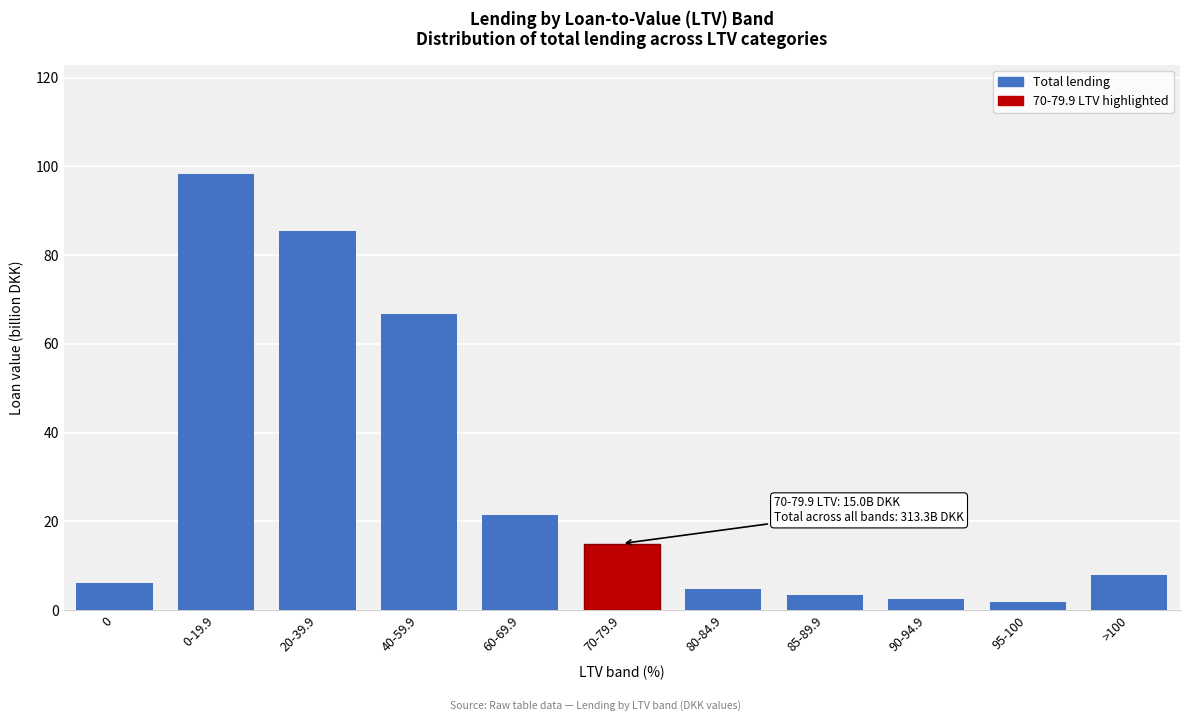

Reading left to right, extract all data points from this chart.

0=6.1	0-19.9=98.4	20-39.9=85.5	40-59.9=66.7	60-69.9=21.4	70-79.9=15.0	80-84.9=4.8	85-89.9=3.4	90-94.9=2.5	95-100=1.8	>100=7.8